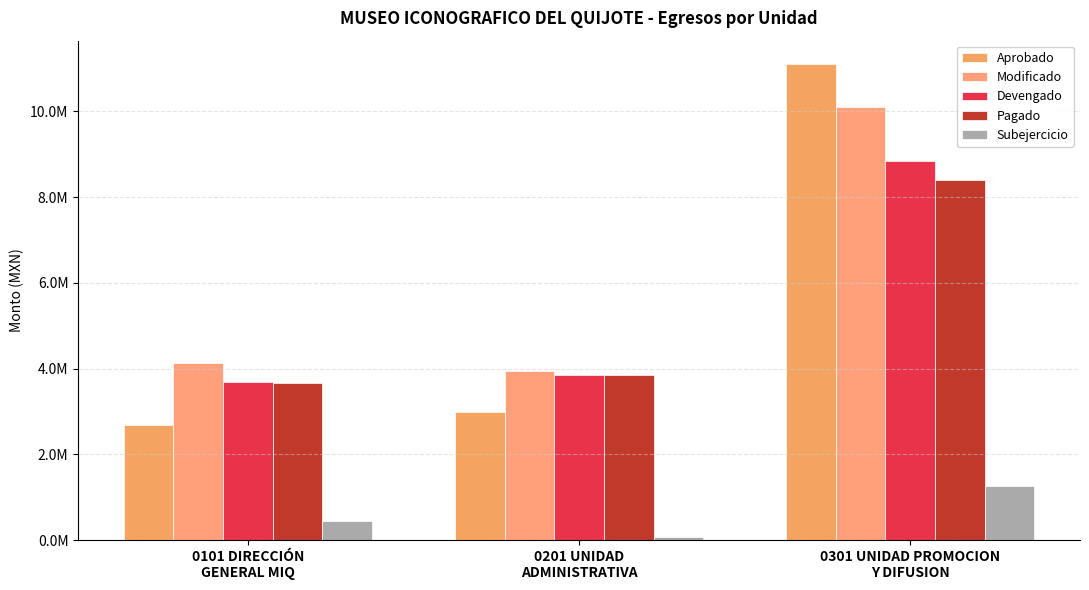

Which series changed the most between 0101 DIRECCIÓN
GENERAL MIQ and 0301 UNIDAD PROMOCION
Y DIFUSION?

Aprobado